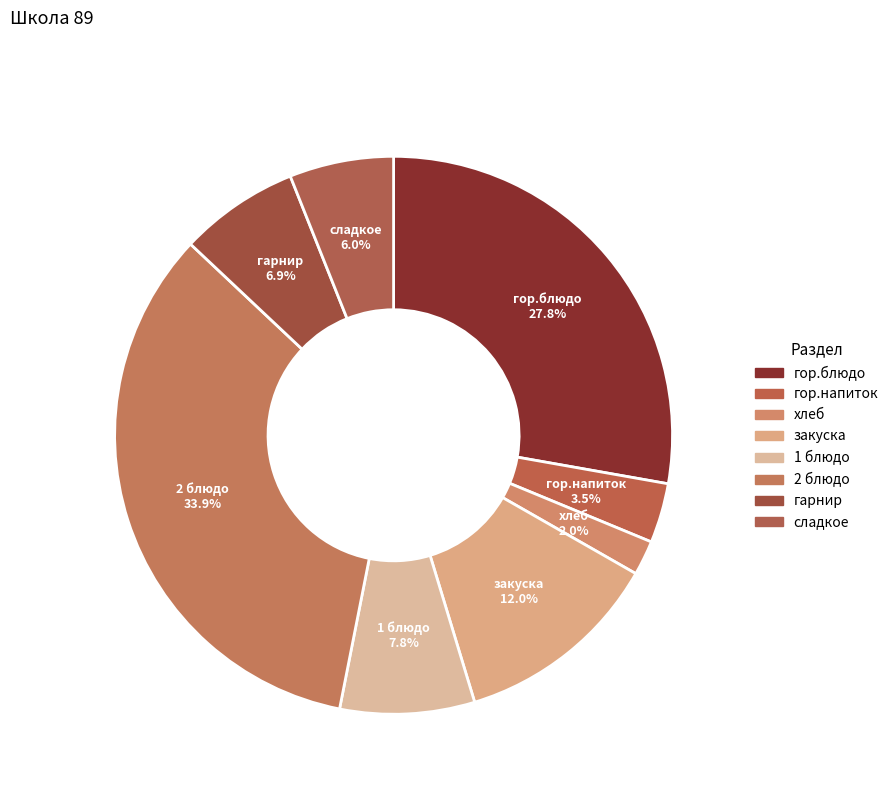

Between гарнир and 1 блюдо, which is larger?

1 блюдо